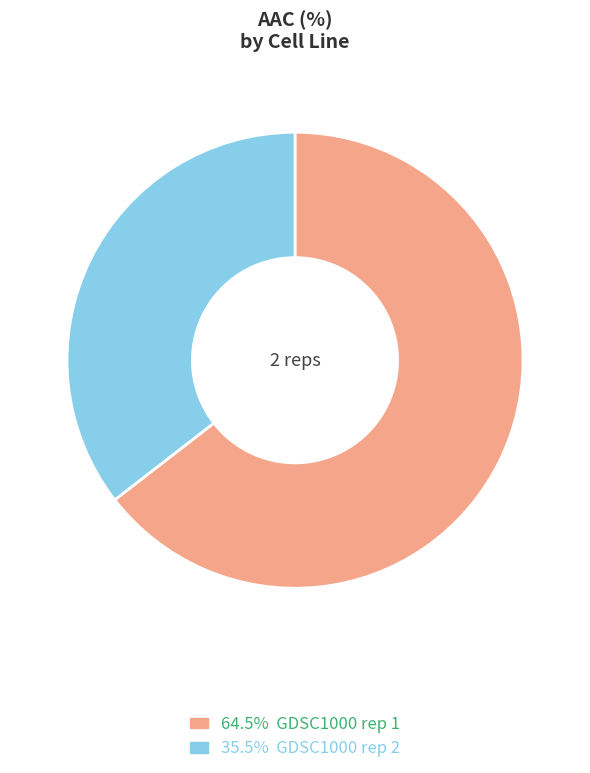

Approximately how many times larger is the value at 64.5% GDSC1000 rep 1 compared to 35.5% GDSC1000 rep 2?

1.8